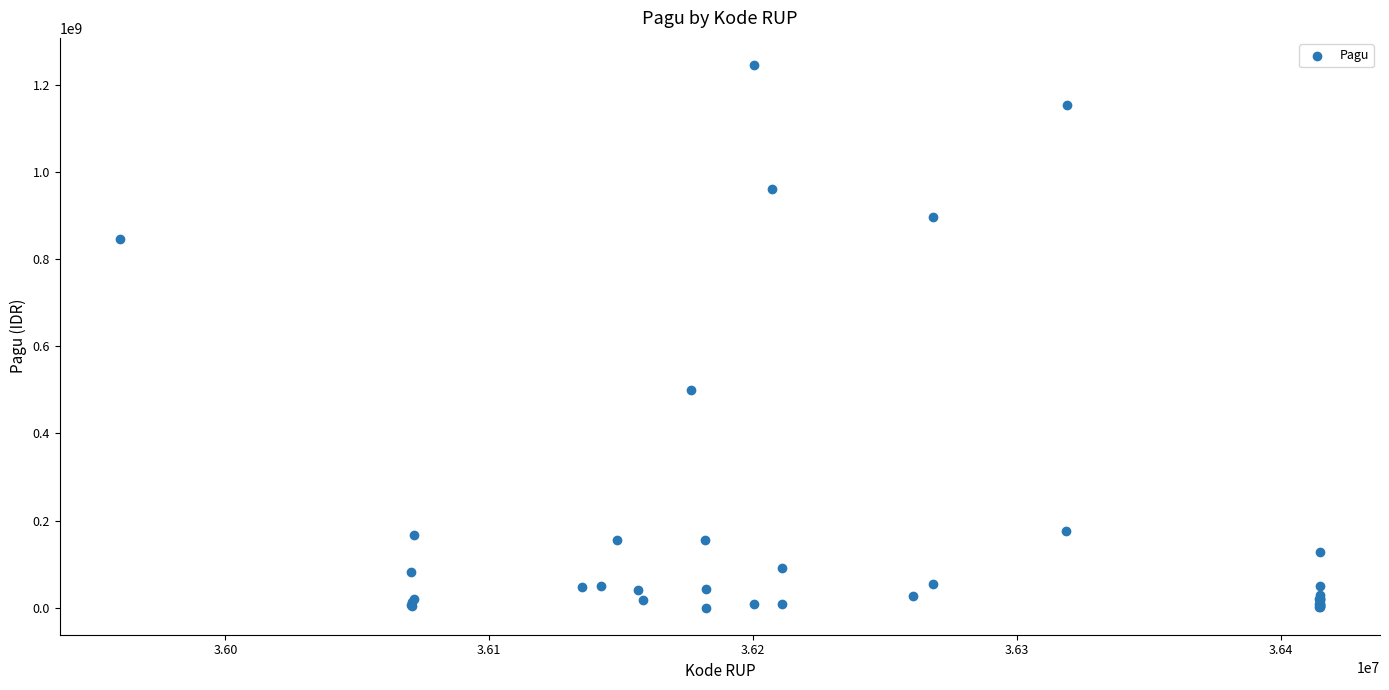

What Y value in the scatter plot is closest to 622840000?

499932000